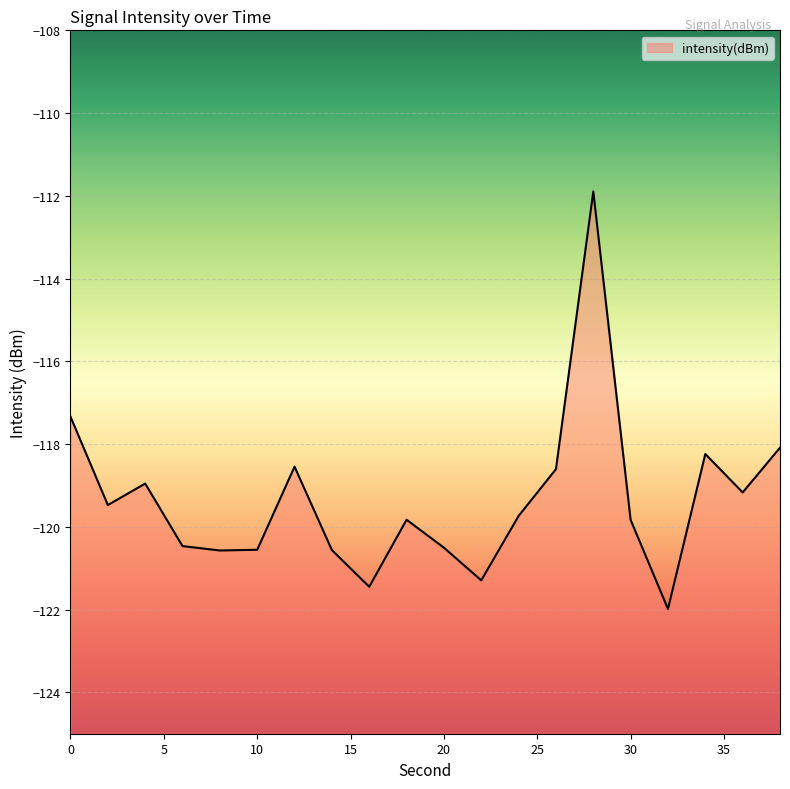

What is the smallest value displayed?

-122.0